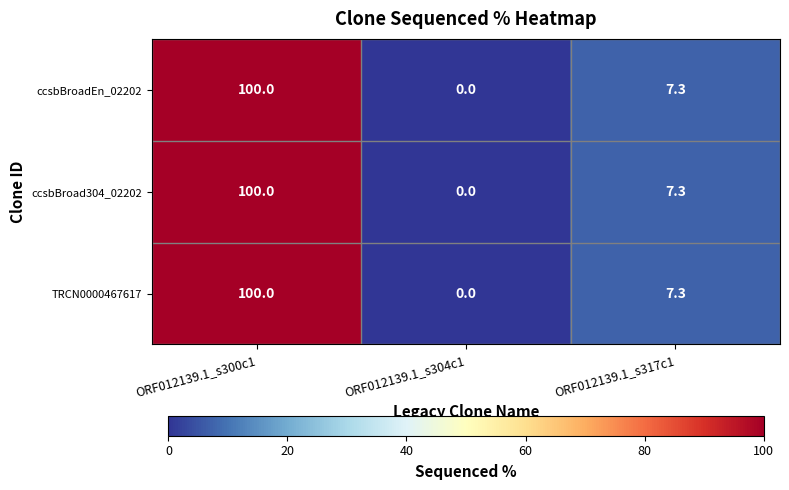

True or false: ccsbBroadEn_02202 has a value of 100.0 at ORF012139.1_s300c1.

True